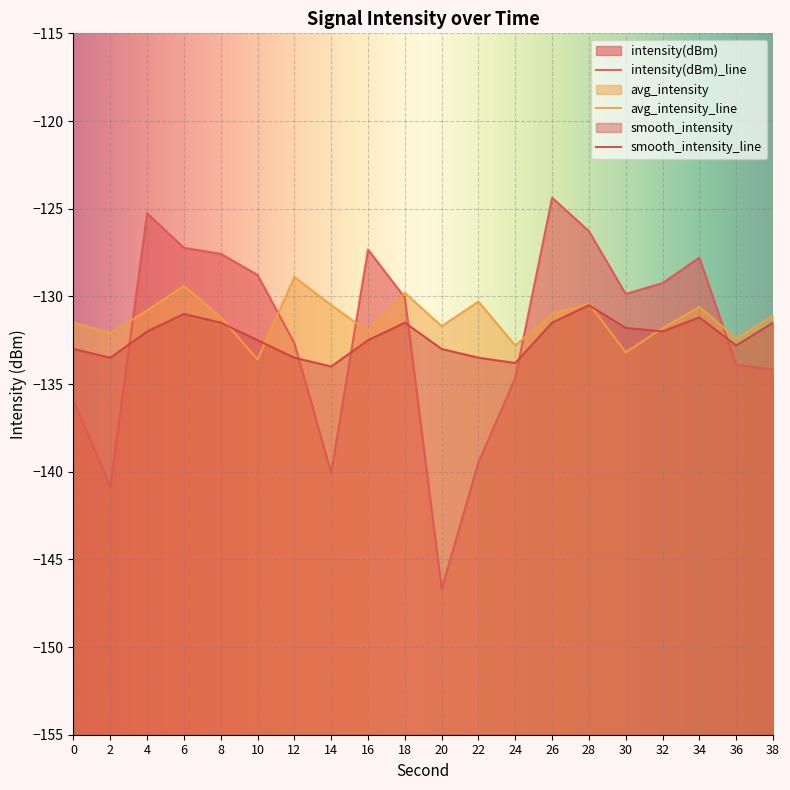

The smooth_intensity series shows -131.5 at 18. True or false?

True